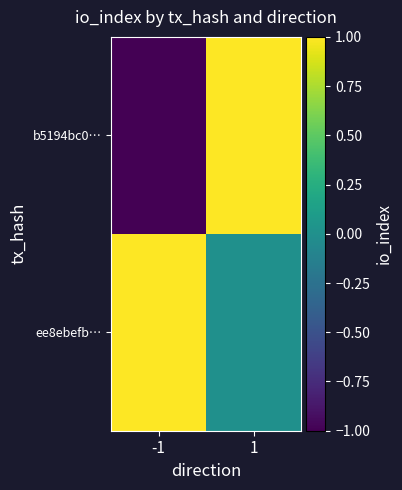

At how many categories does at least one series exceed 0?

2